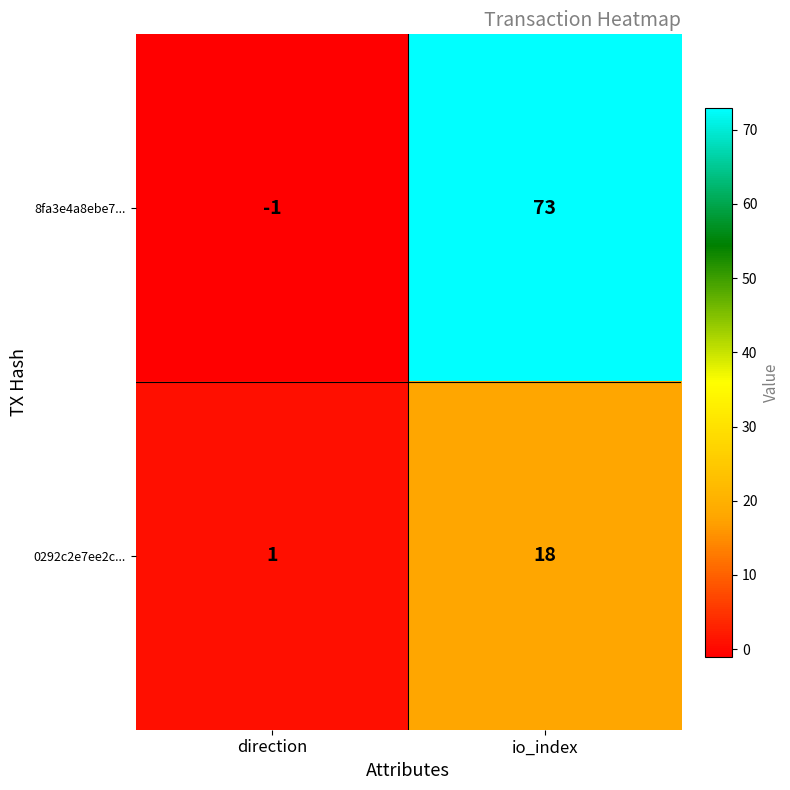

Which series has the widest spread of values?

8fa3e4a8ebe7...